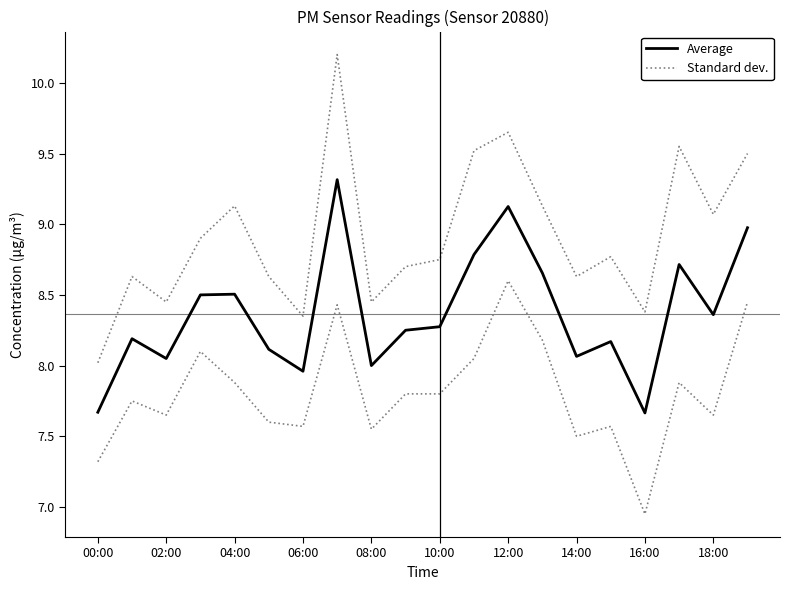

How many interior local valleys does the Average series have?

6